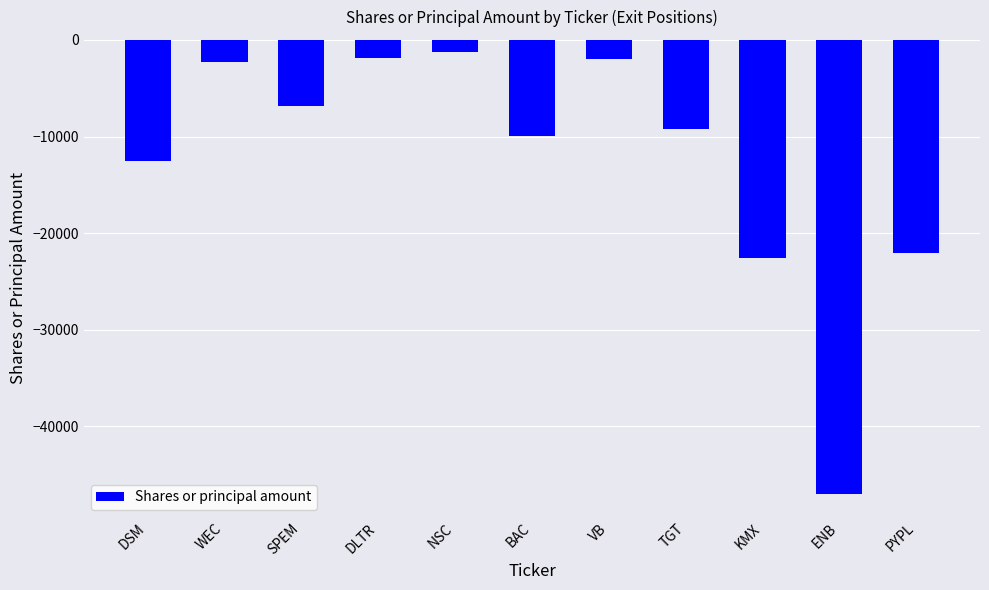

What position from the left is ENB?

10